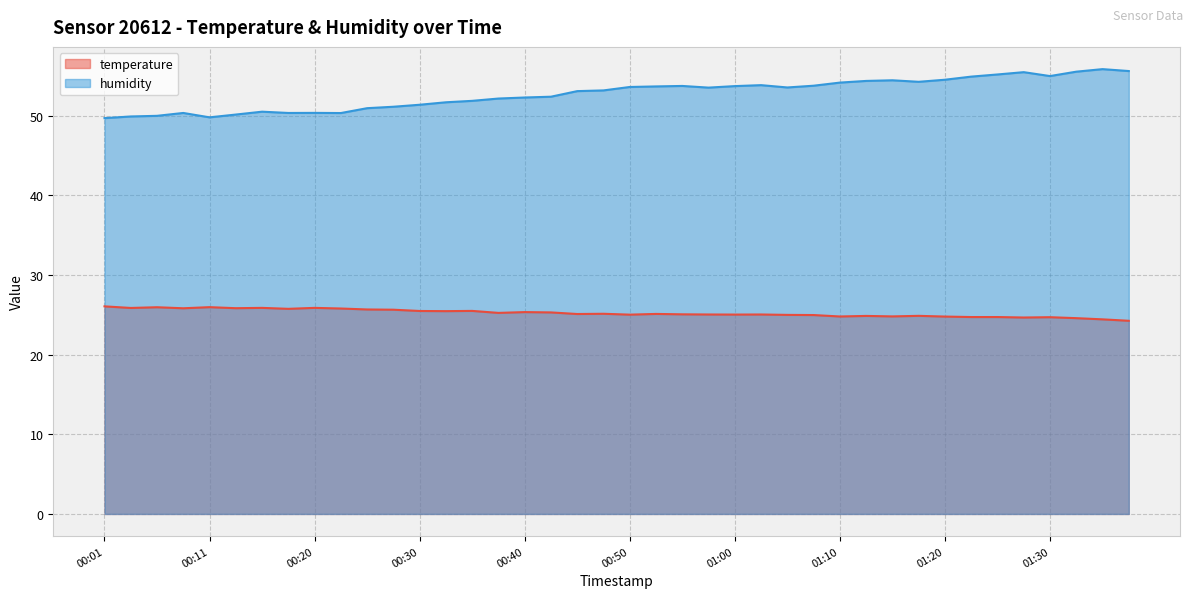

Which series has the largest total across all categories?

humidity